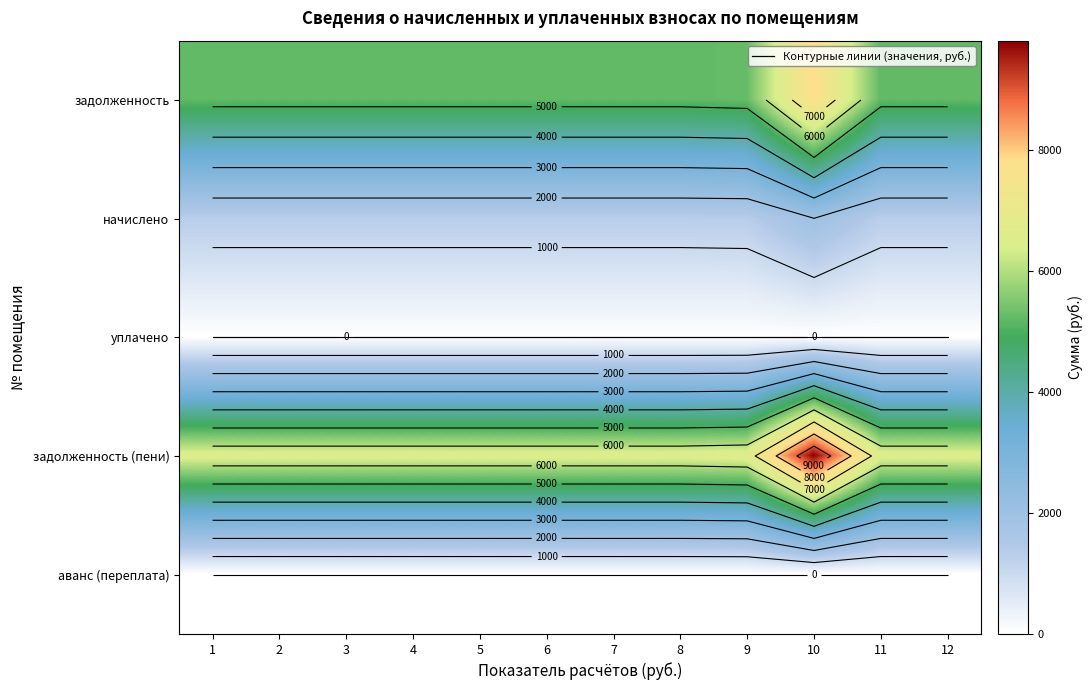

Is the value of задолженность at 7 greater than the value of аванс (переплата) at 3?

Yes